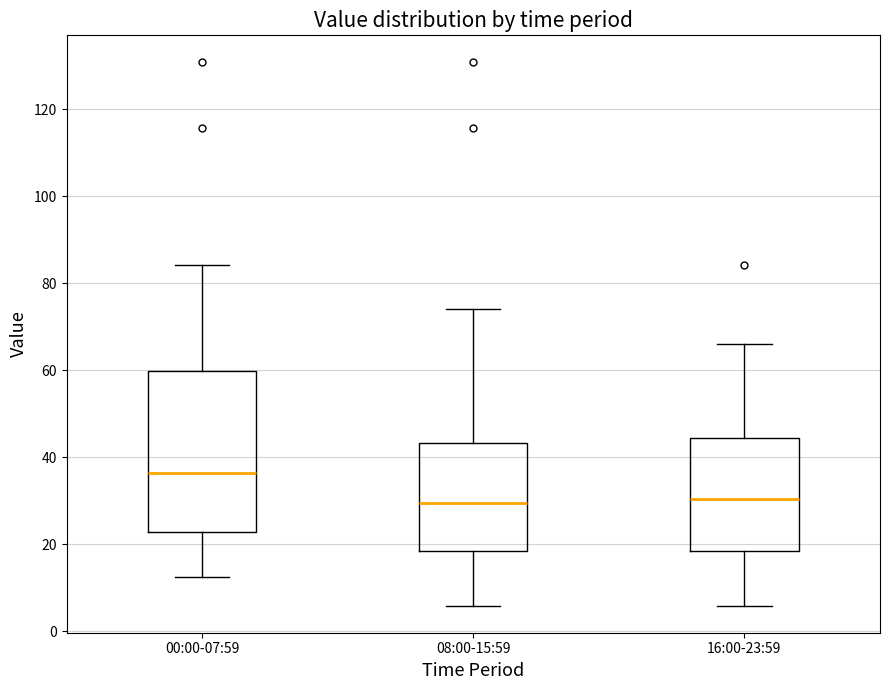

Which box is the tallest, from its lower edge to its upper edge?

00:00-07:59